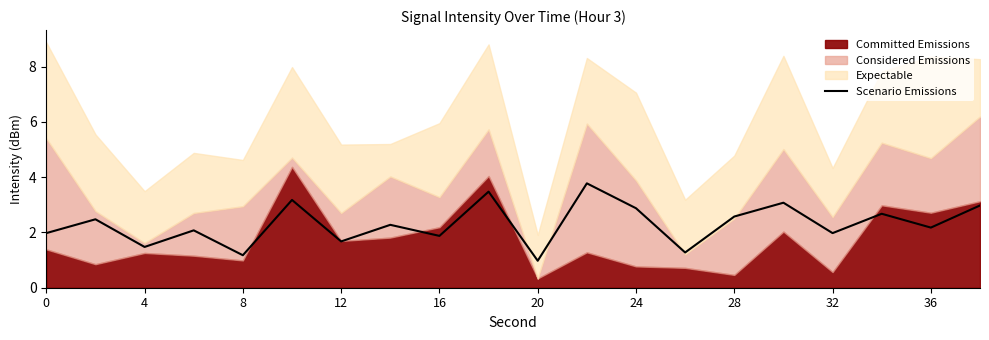

How many lines are shown in the chart?

1